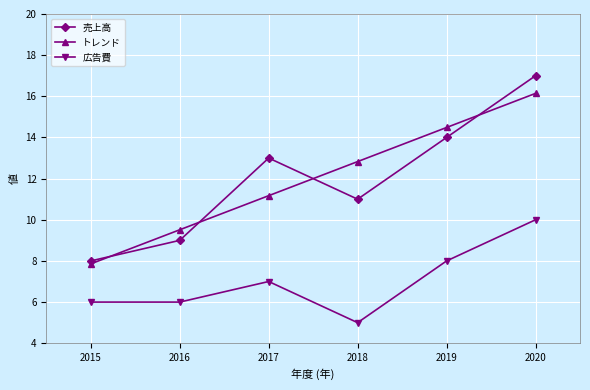

The value of 売上高 at 2019 is 22.4. True or false?

False